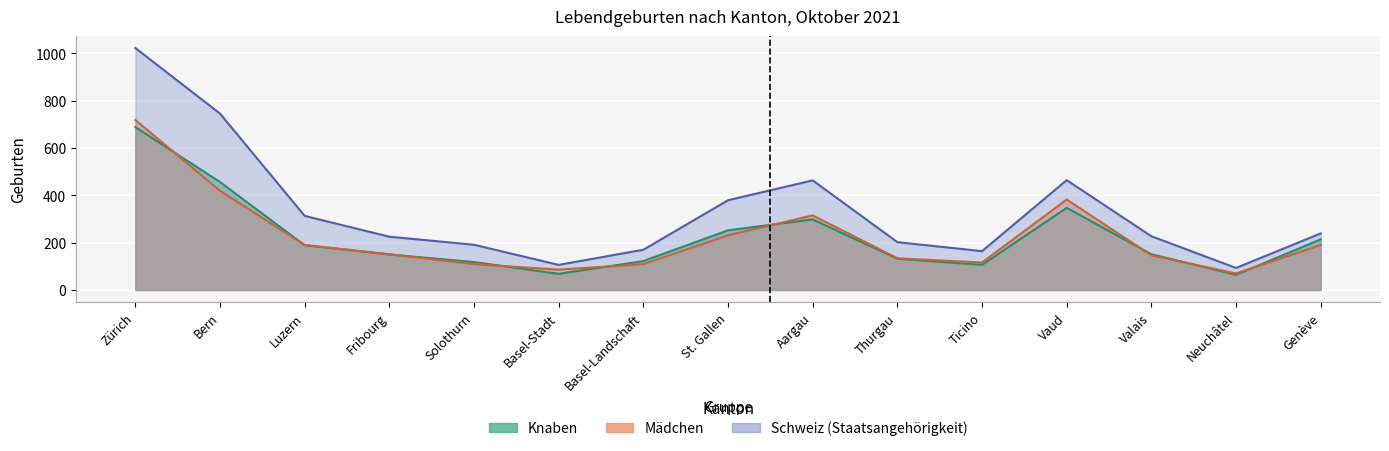

Rank the categories by Verheiratete Mütter value from lowest to highest.

Neuchâtel, Basel-Stadt, Ticino, Basel-Landschaft, Solothurn, Thurgau, Fribourg, Valais, Genève, Luzern, St. Gallen, Aargau, Vaud, Bern, Zürich